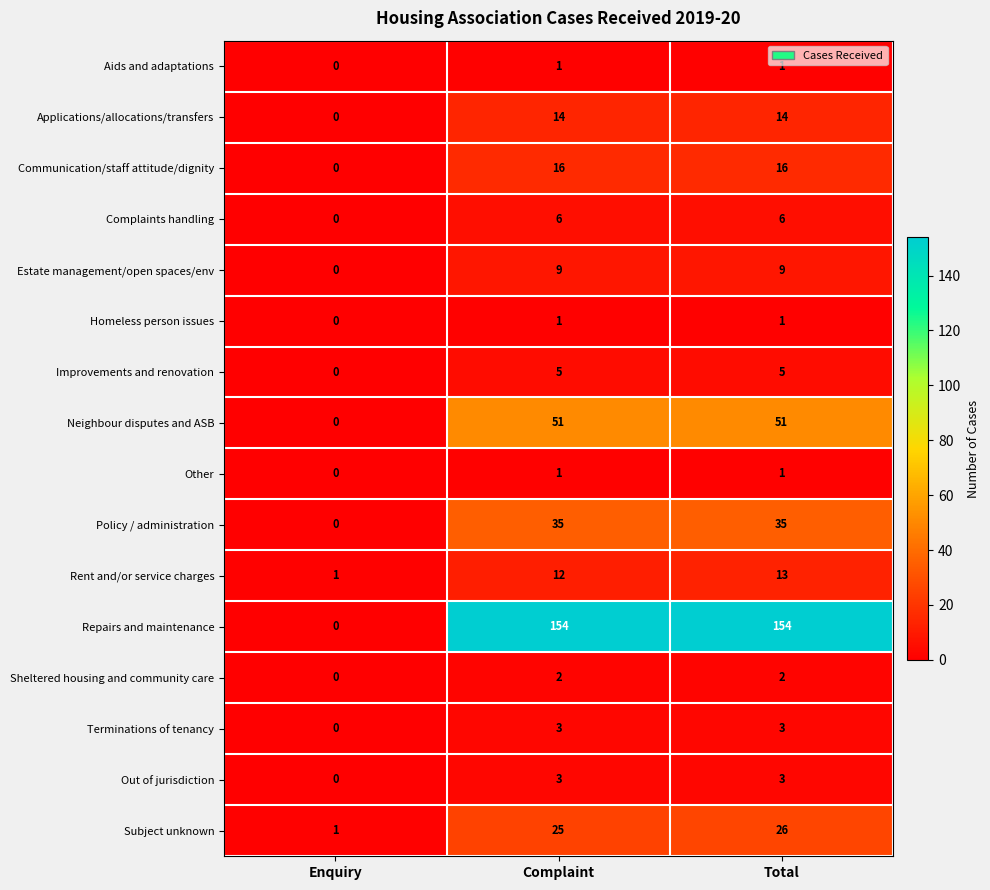

At which category does the chart reach its minimum across all series?

Enquiry